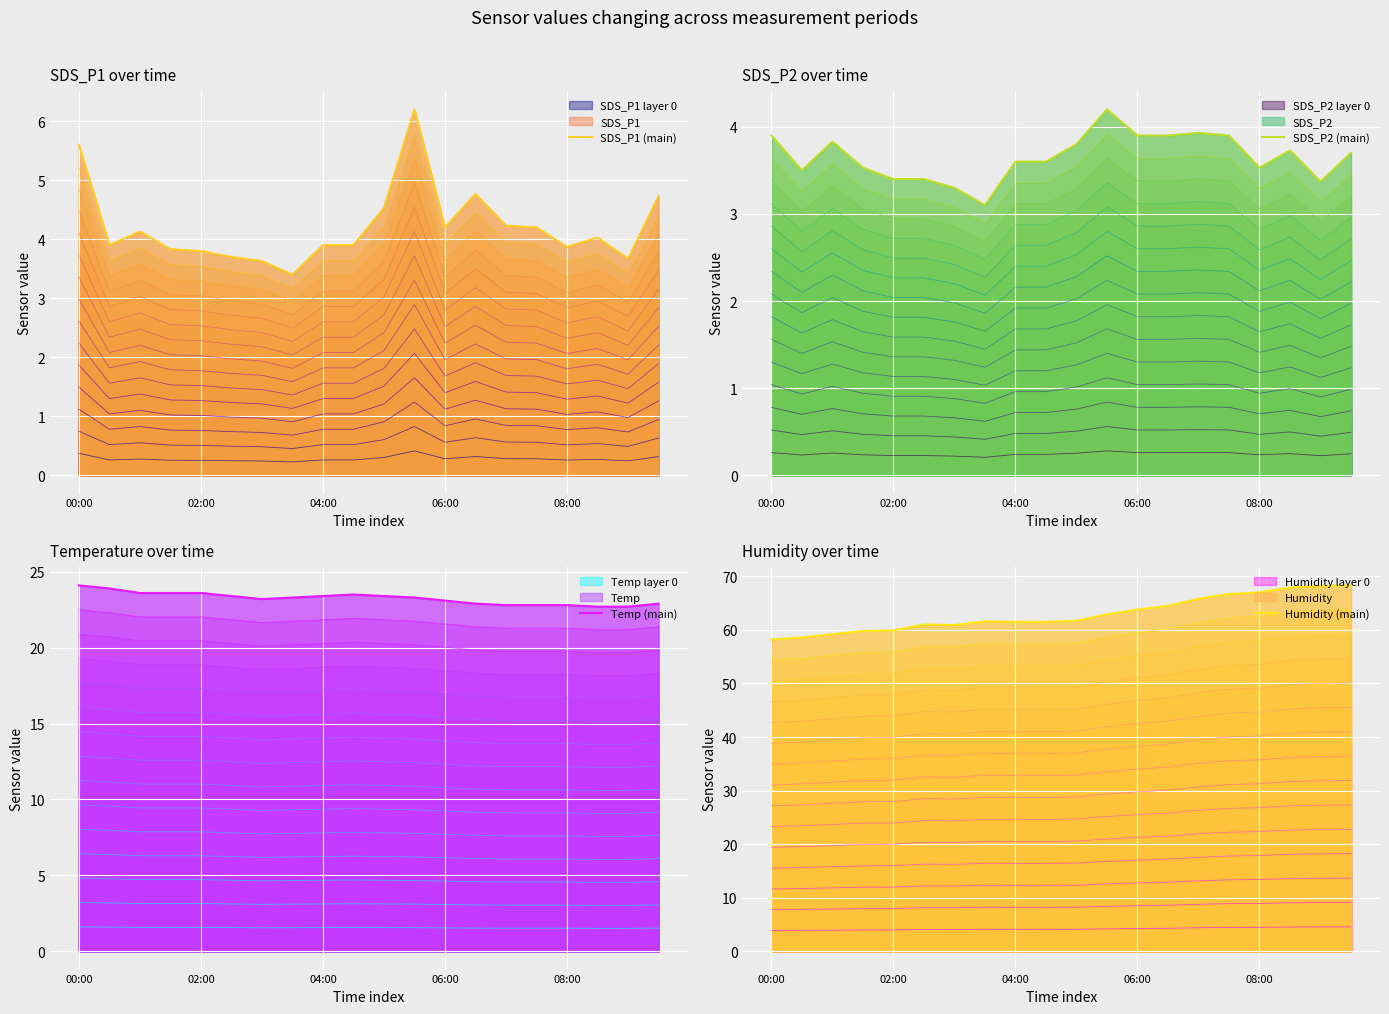

At which category does Humidity (main) reach its first local valley?

6